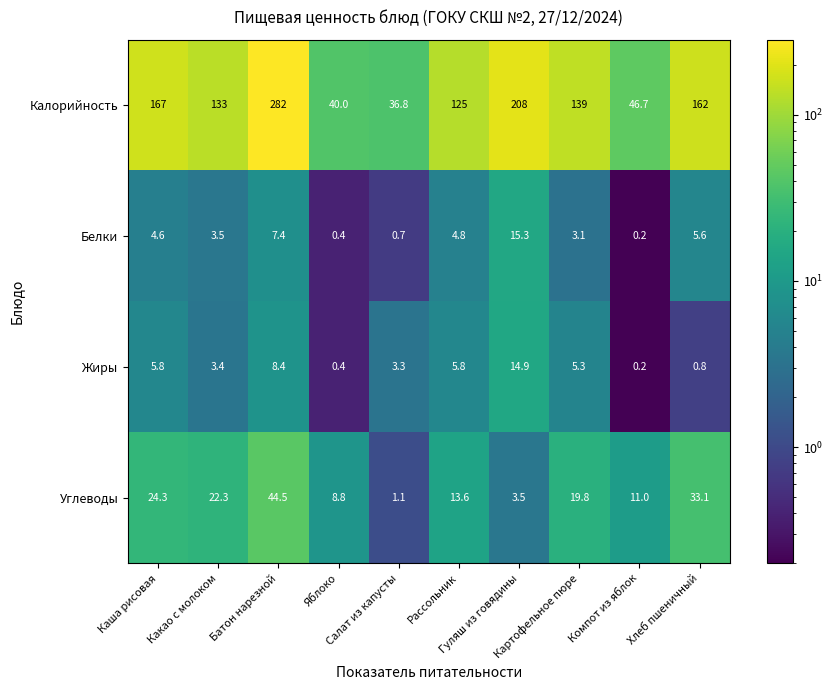

List the series in order of their peak value, highest first.

Калорийность, Углеводы, Белки, Жиры